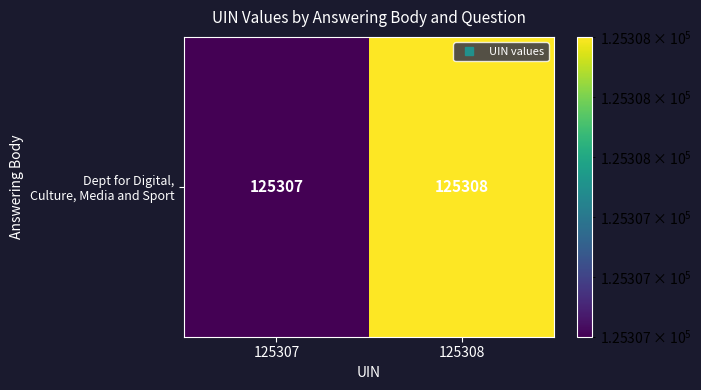

Is it true that the value at 125307 is 125307?

True